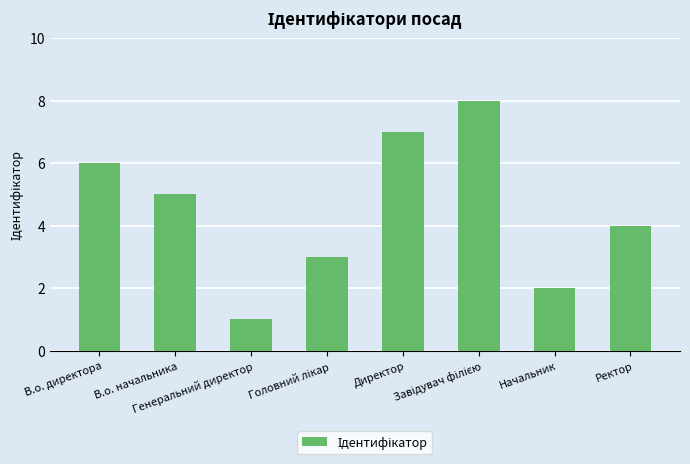

What is the difference between the maximum and minimum values?

7